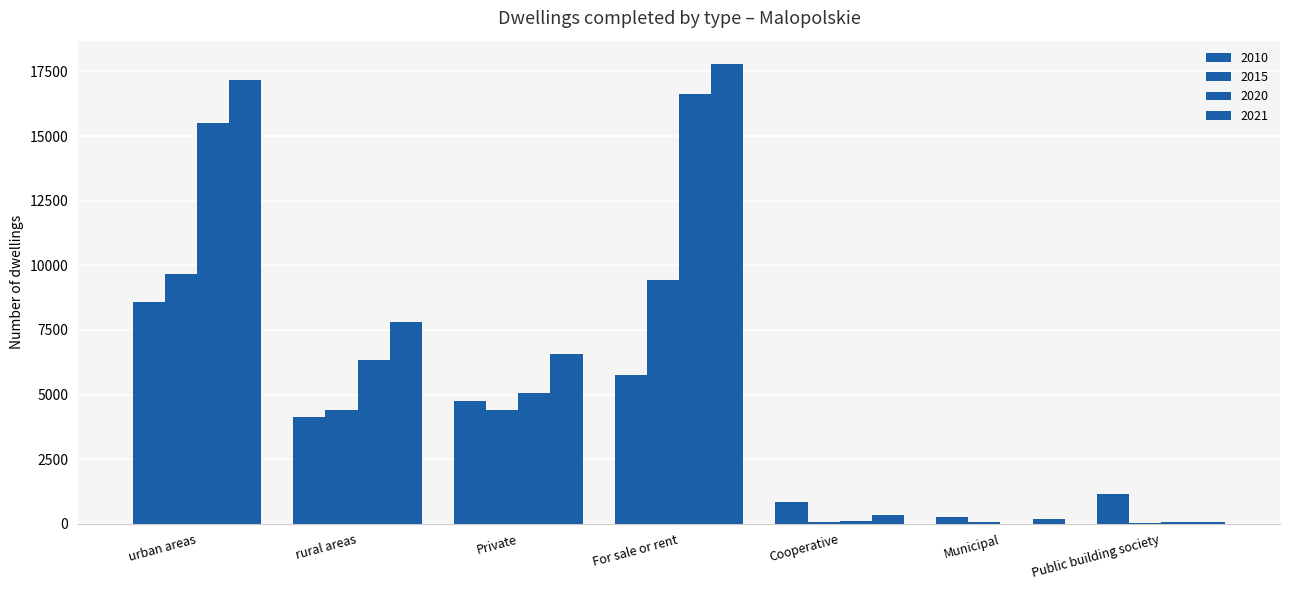

The value of 2010 at Public building society is 478. True or false?

False